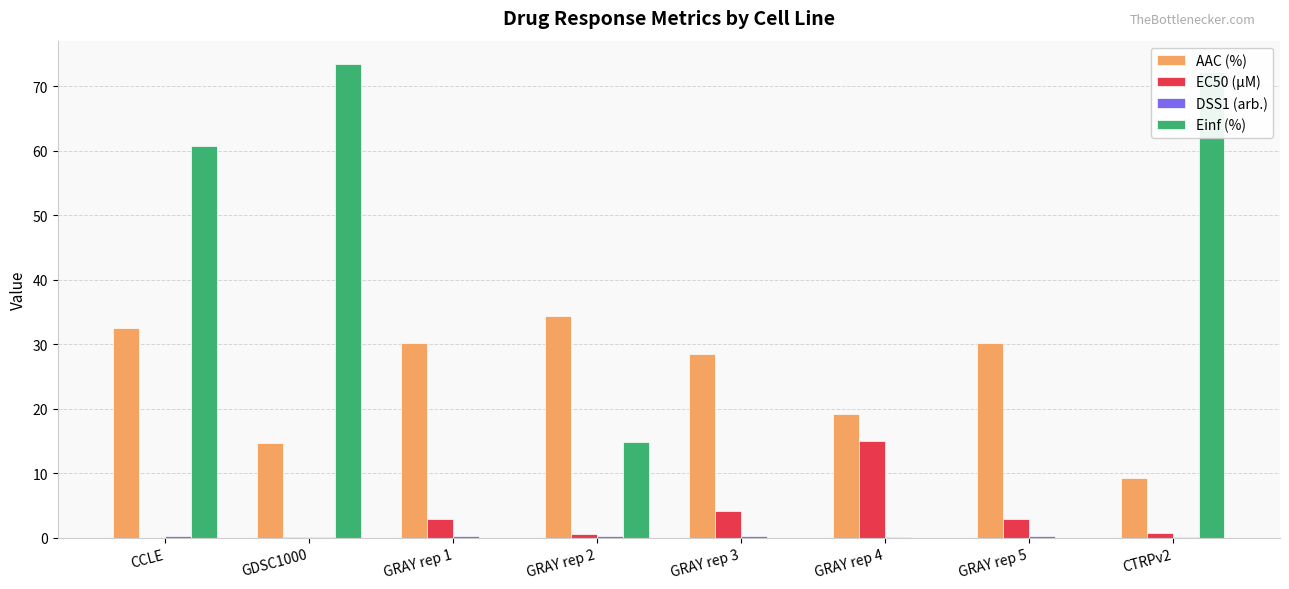

Which series changed the most between CCLE and GRAY rep 4?

Einf (%)